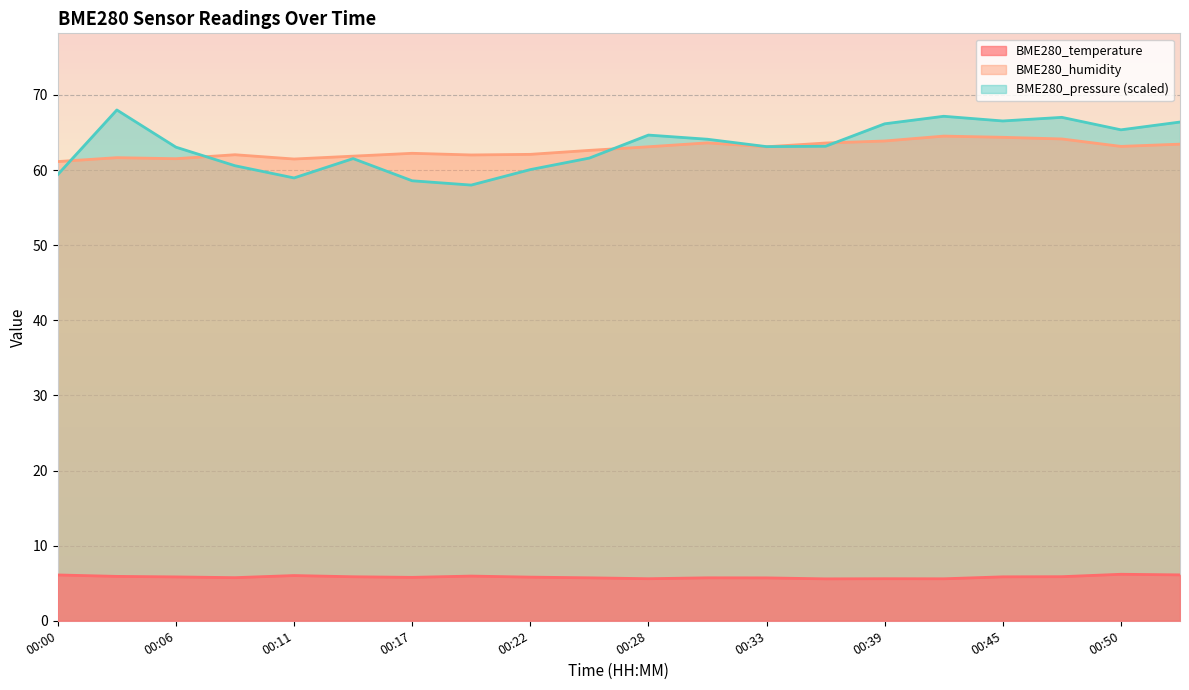

The value of BME280_temperature at 00:45 is 5.8. True or false?

True